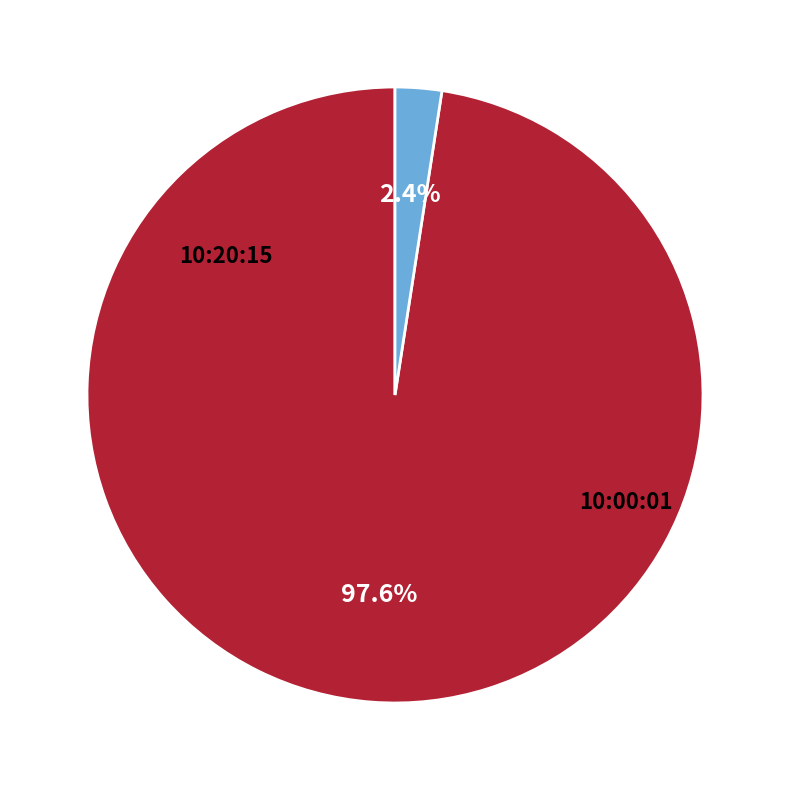

How many slices are in this pie chart?

2